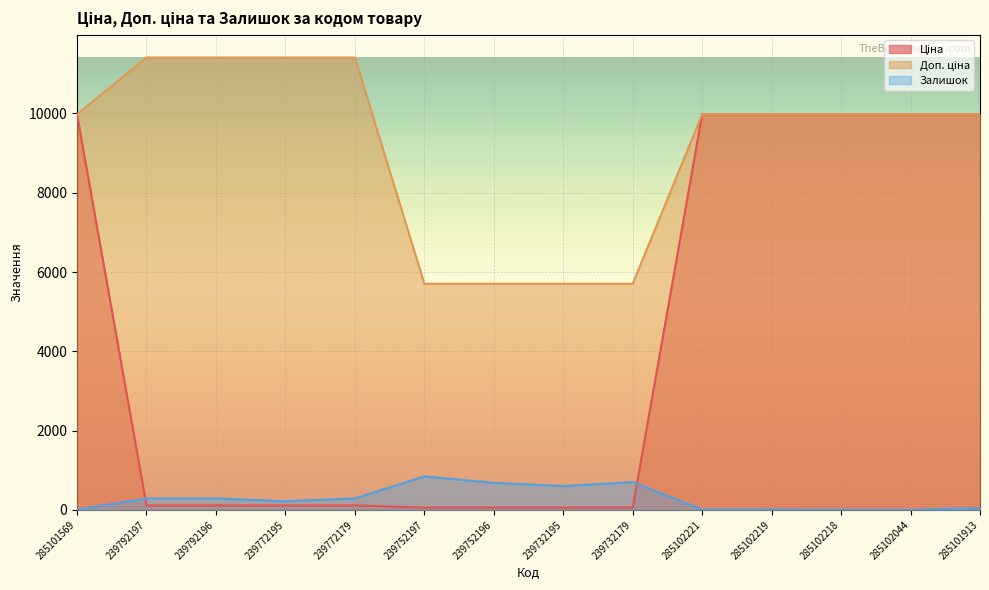

What is the value of the Залишок point at the 2nd from the left?

289.0